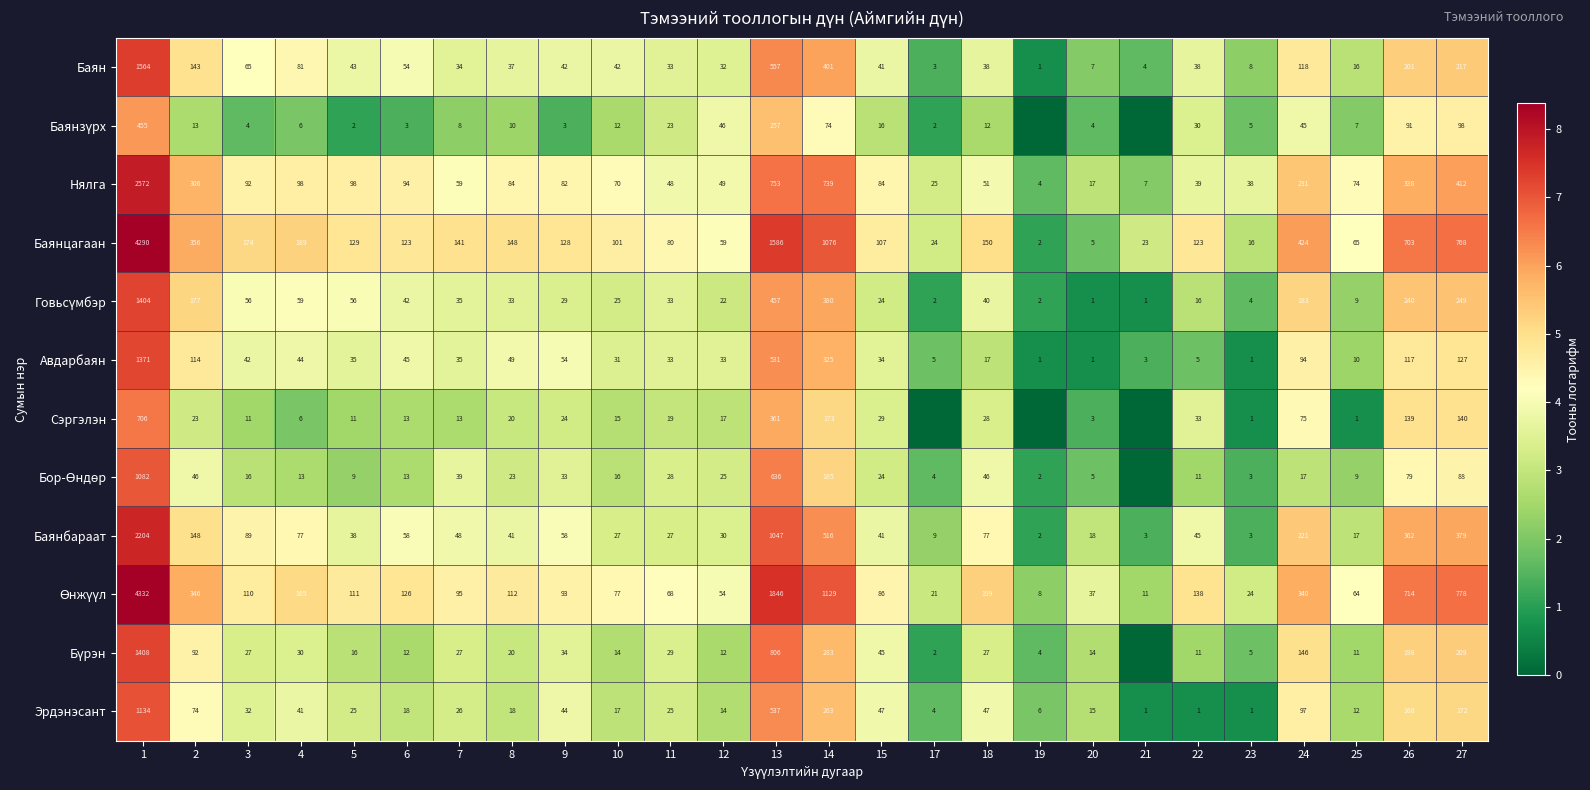

What is the maximum value for Баянцагаан?

4290